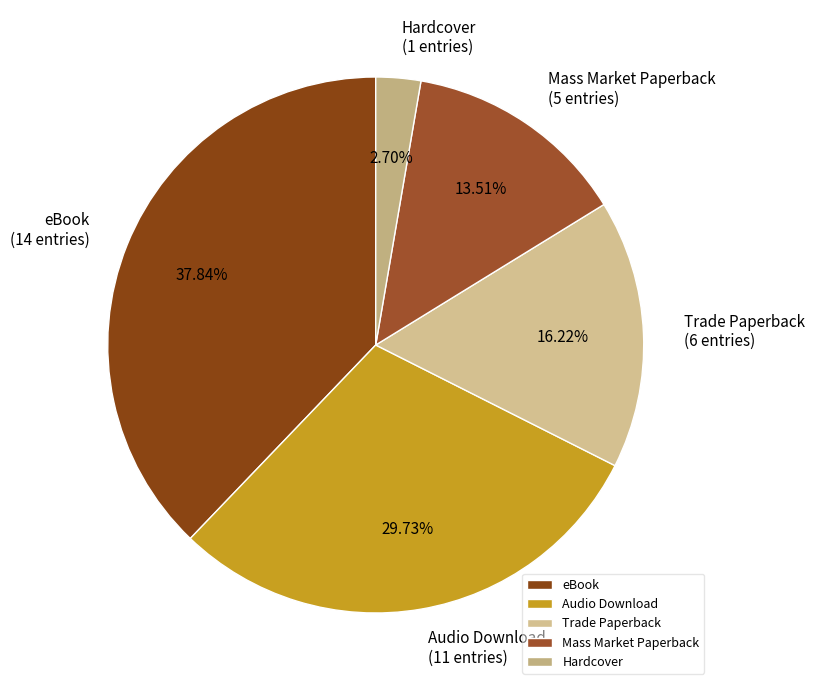

What is the ratio of the value at eBook to the value at Mass Market Paperback?

2.8